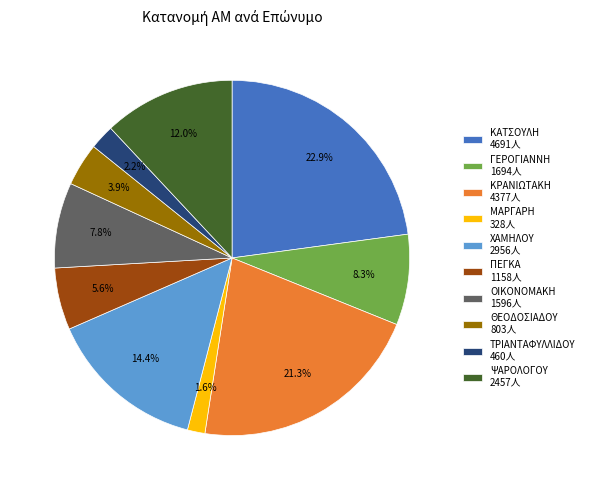

Between ΚΡΑΝΙΩΤΑΚΗ 4377人 and ΠΕΓΚΑ 1158人, which is larger?

ΚΡΑΝΙΩΤΑΚΗ 4377人